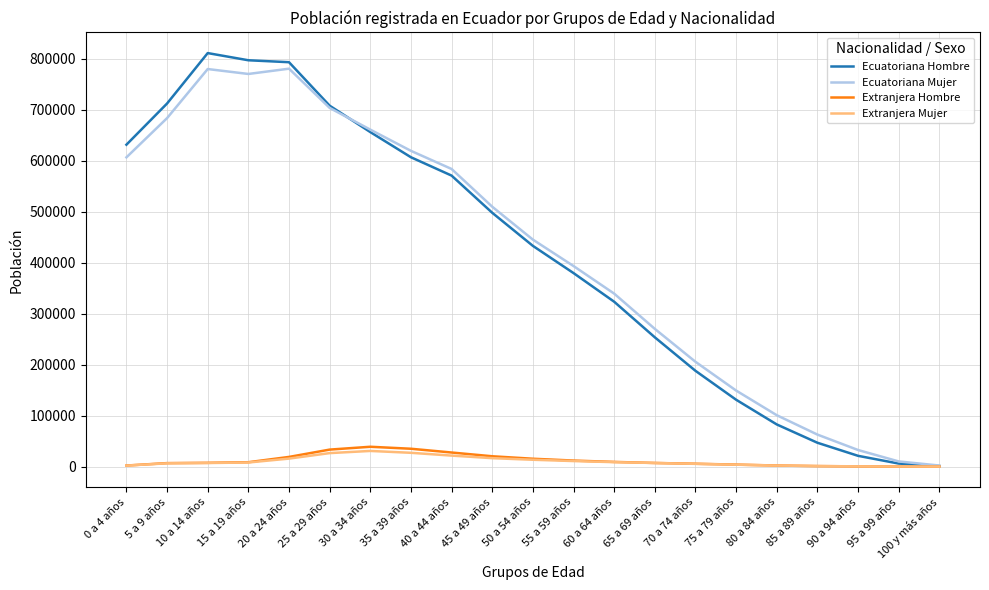

The value of Ecuatoriana Hombre at 0 a 4 años is 631441. True or false?

True